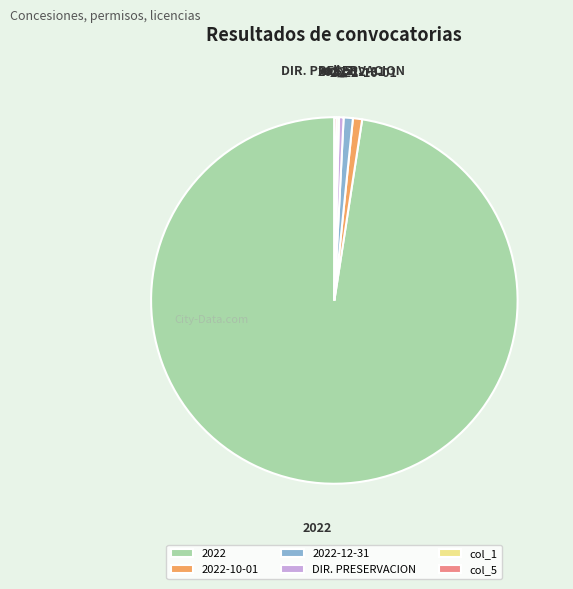

True or false: DIR. PRESERVACION accounts for 15% of the total.

False